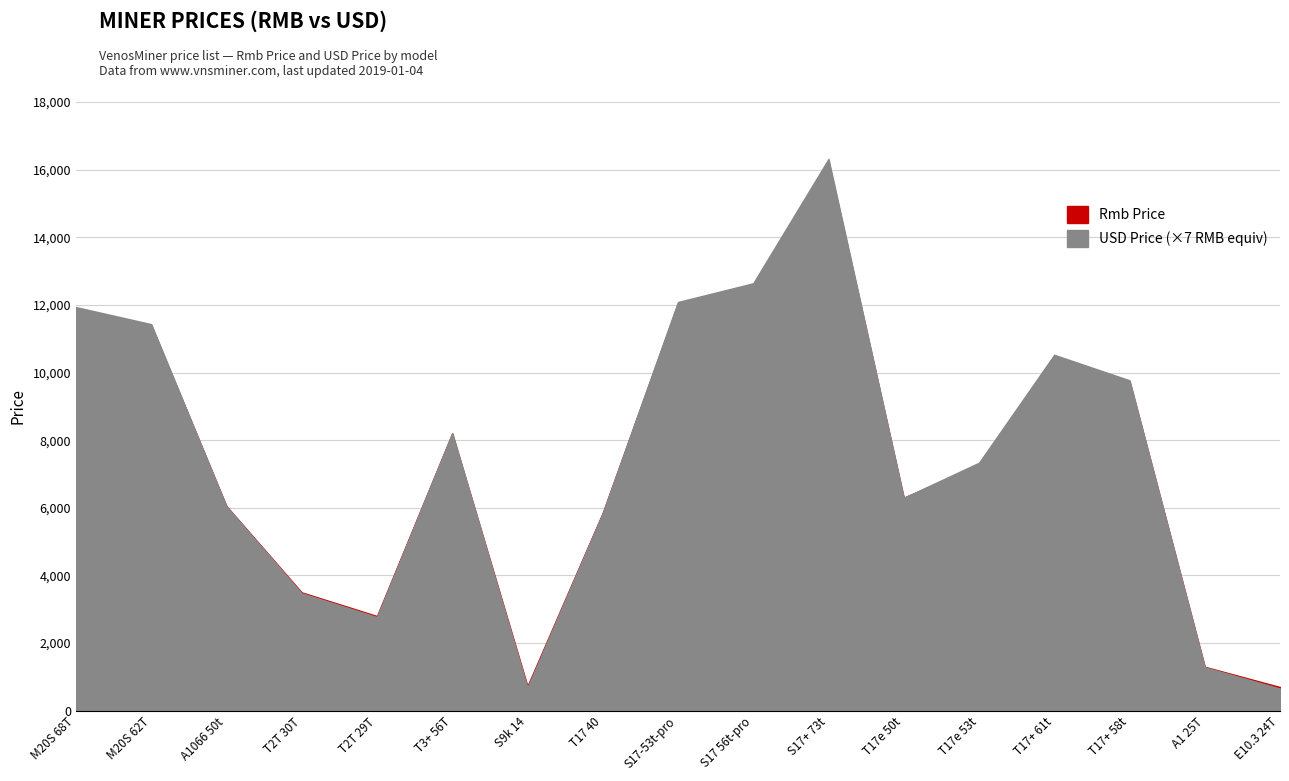

What is the spread (max minus min) of values at A1 25T?

1116.2